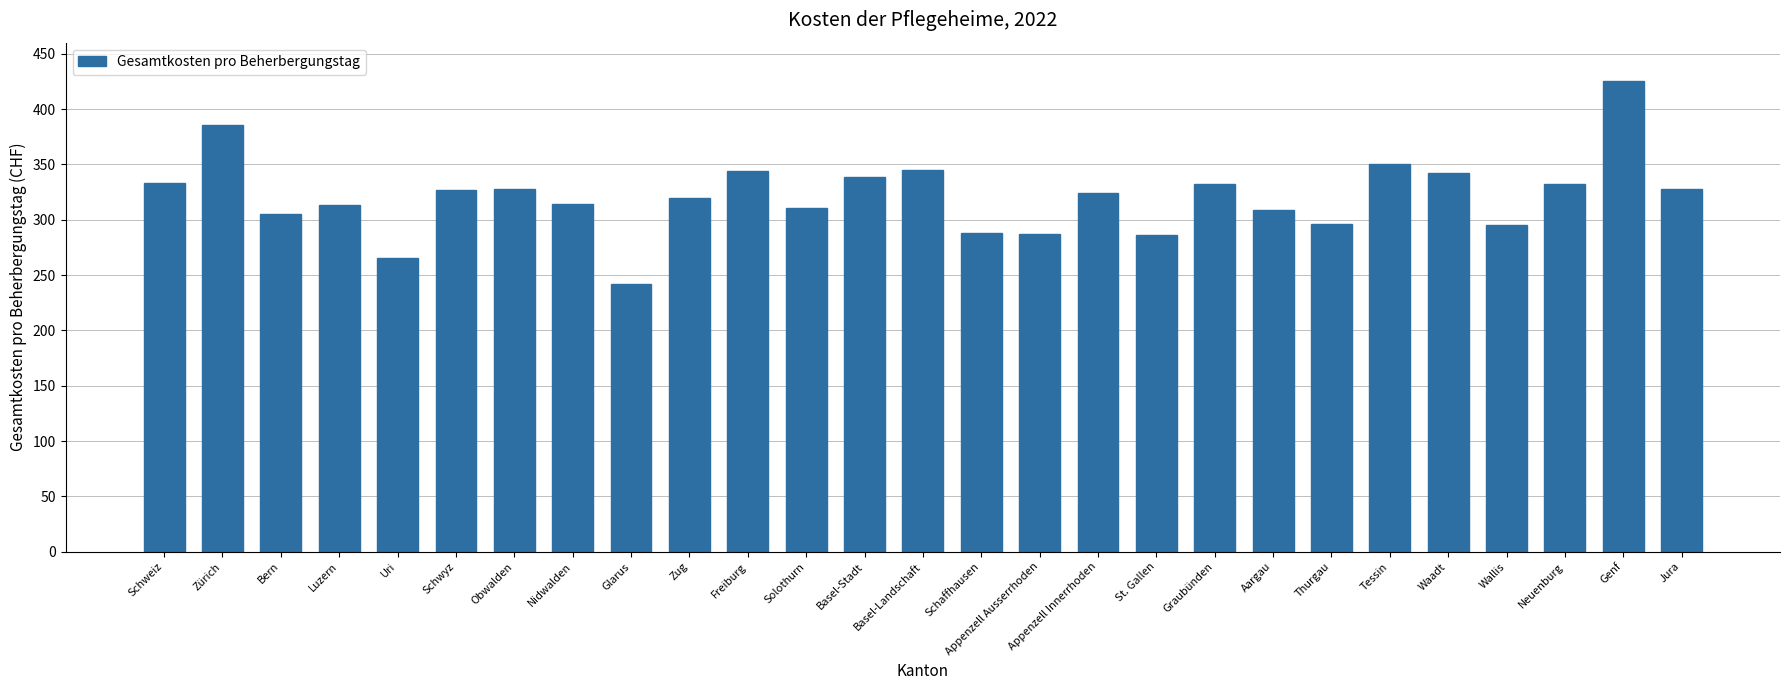

What is the approximate value at Schaffhausen, to the nearest 10?

290